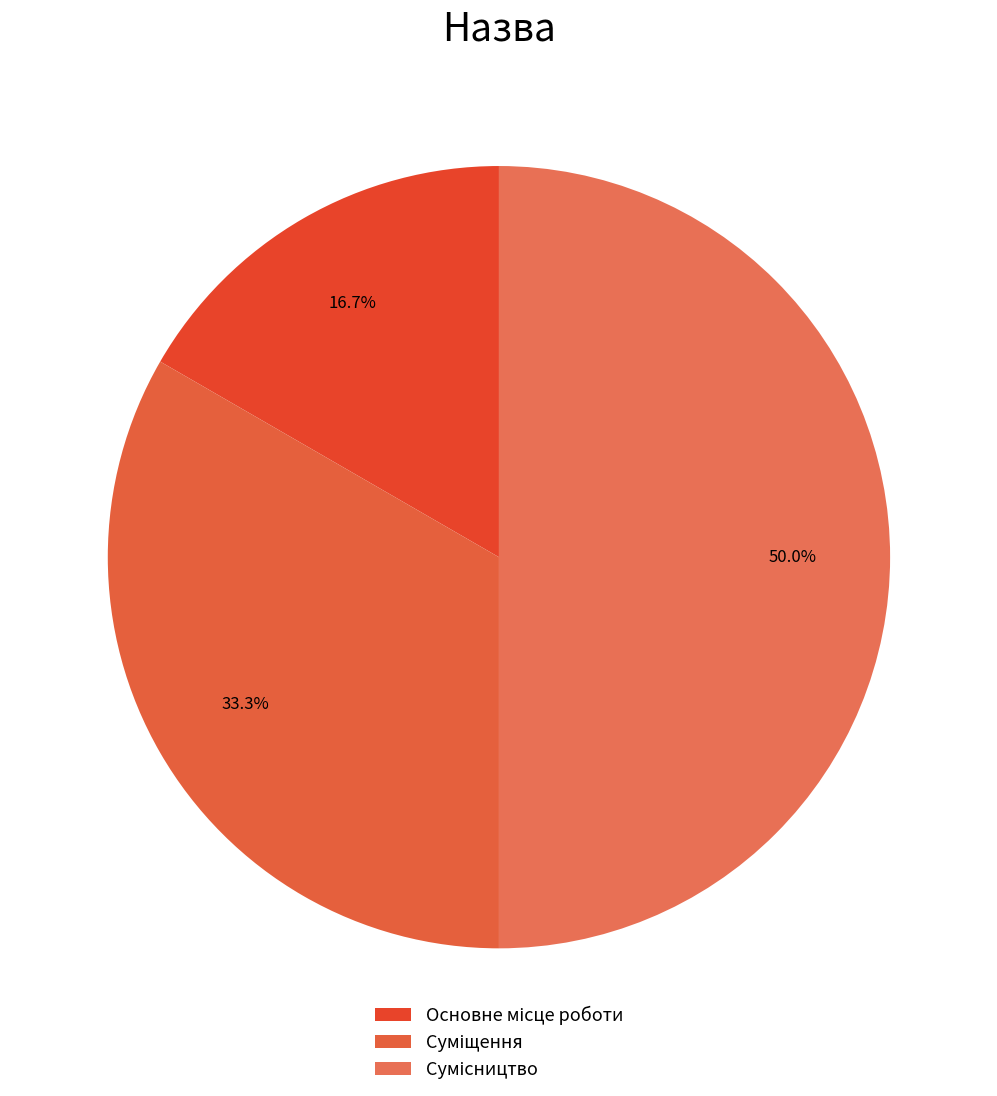

Rank the categories by value from highest to lowest.

Сумісництво, Суміщення, Основне місце роботи